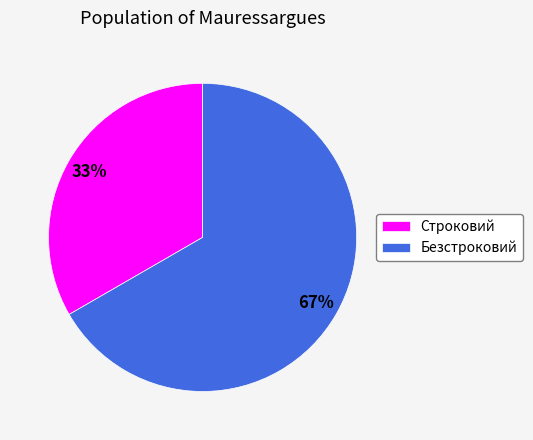

Combined, do Строковий and Безстроковий account for over 50%?

Yes